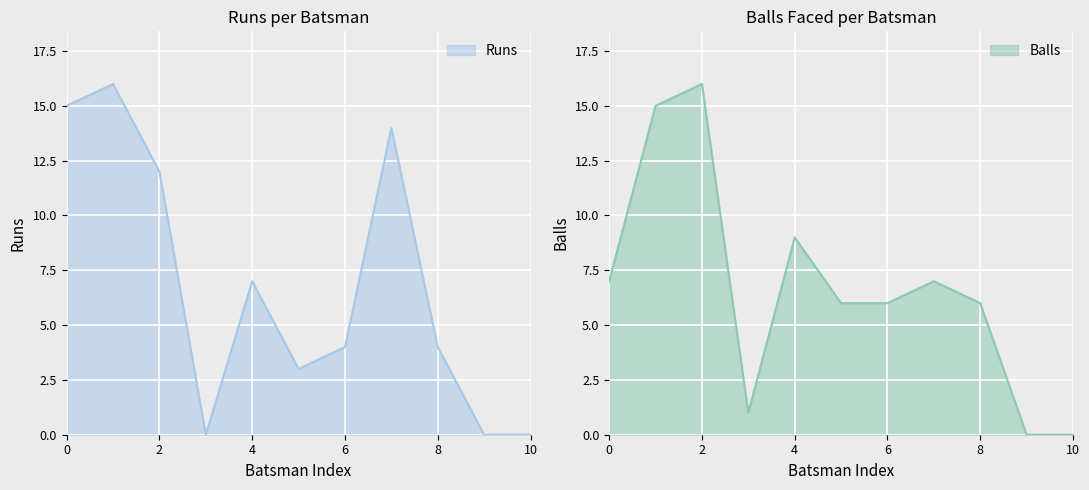

True or false: Balls has more than 0 points higher than both neighbors.

True